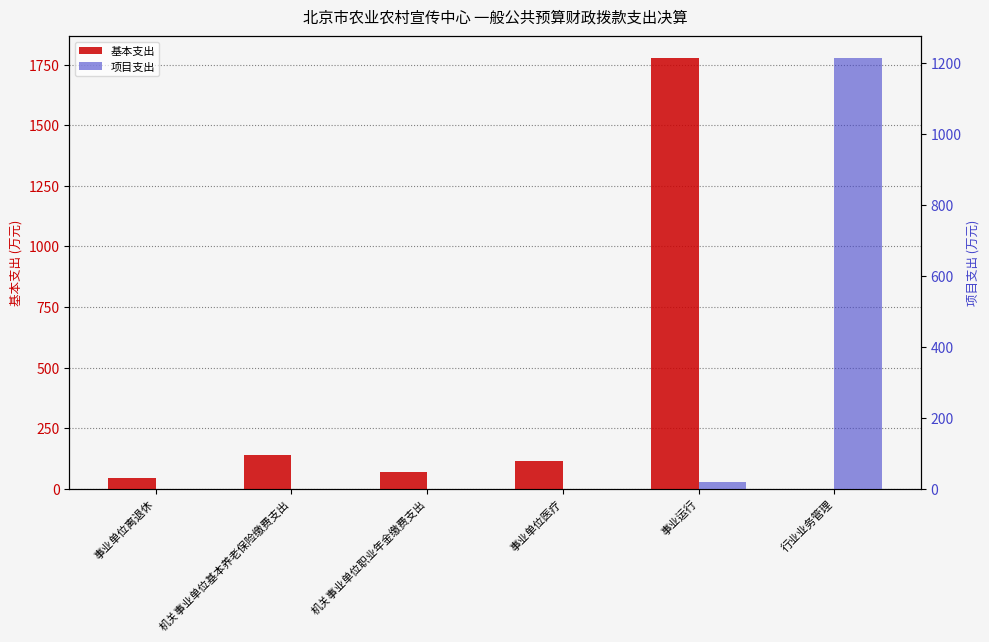

What is the maximum value shown in the chart?

1778.0